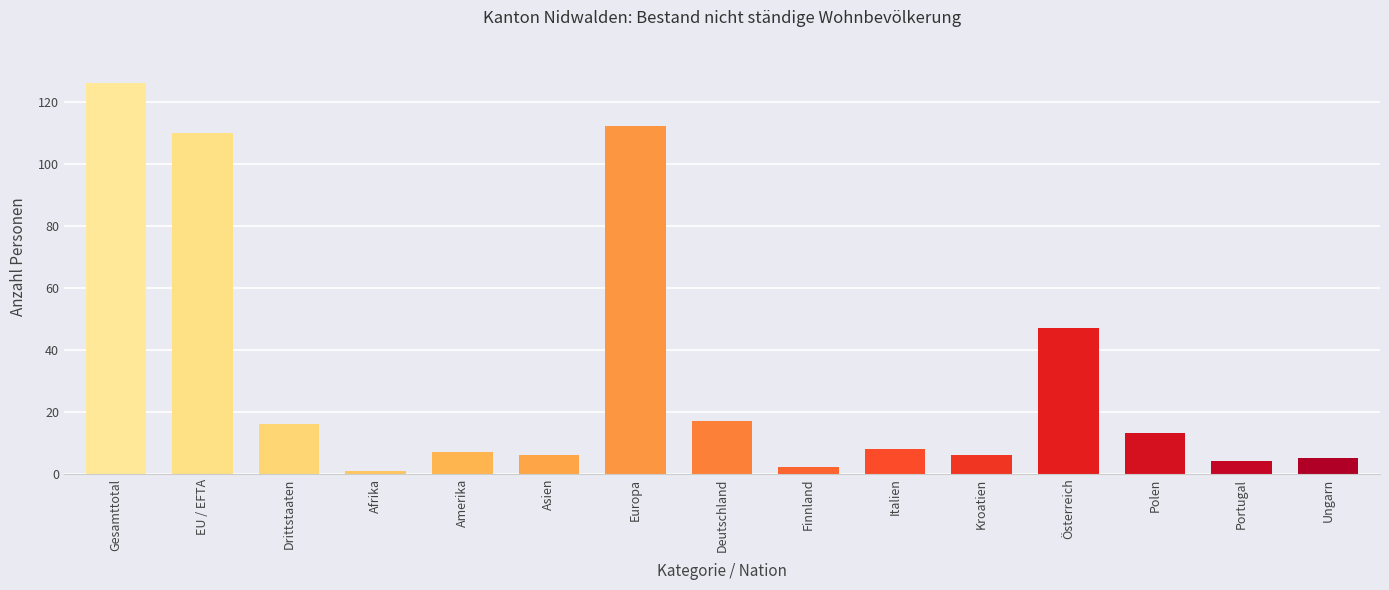

What is the change in value from Asien to Deutschland?

+11